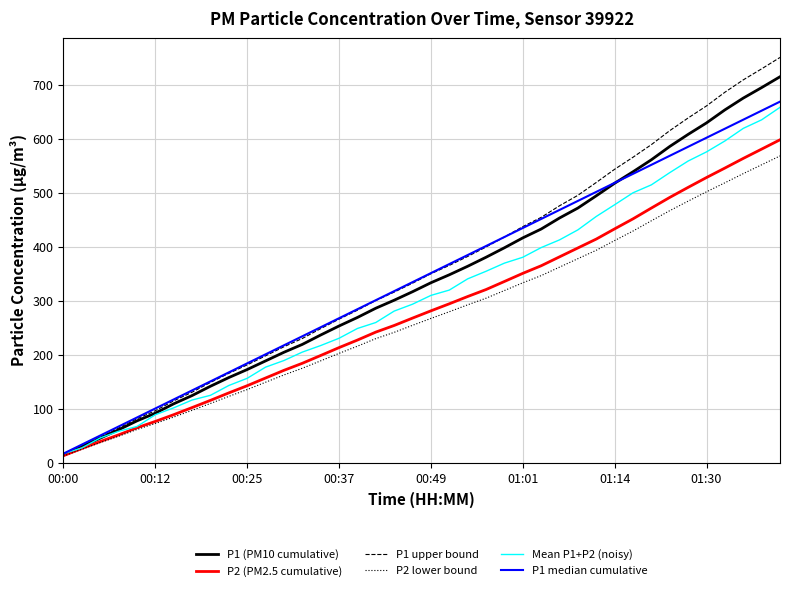

What is the difference between the maximum and second lowest values in the P1 upper bound series?

719.9